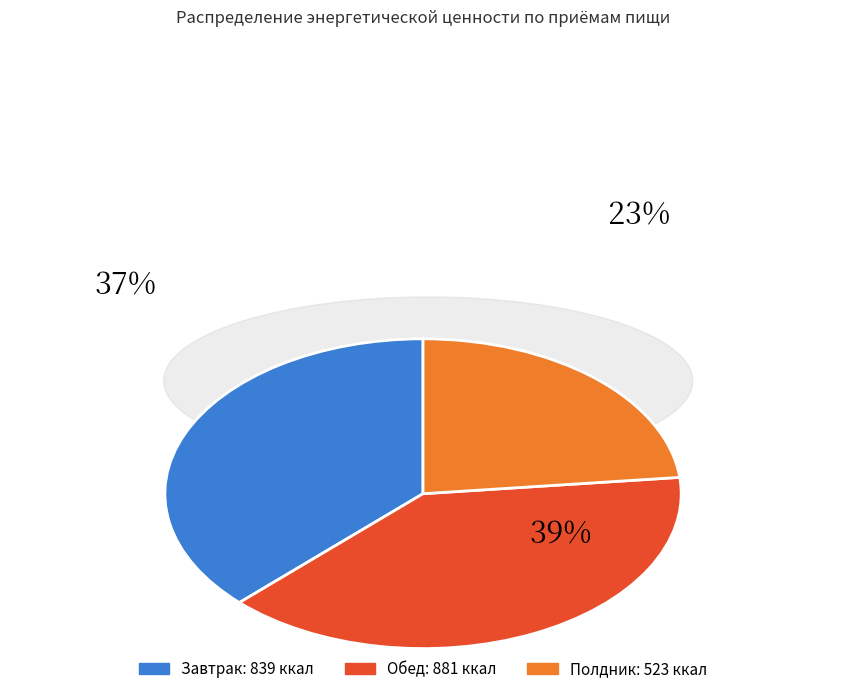

Is Завтрак the majority of the pie?

No